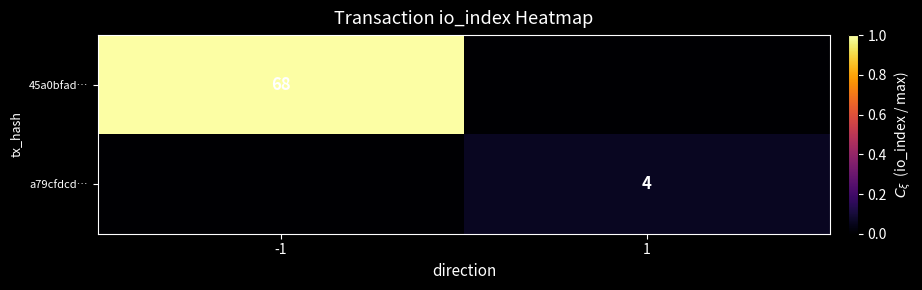

Is it true that a79cfdcd… equals 5 at 1?

False